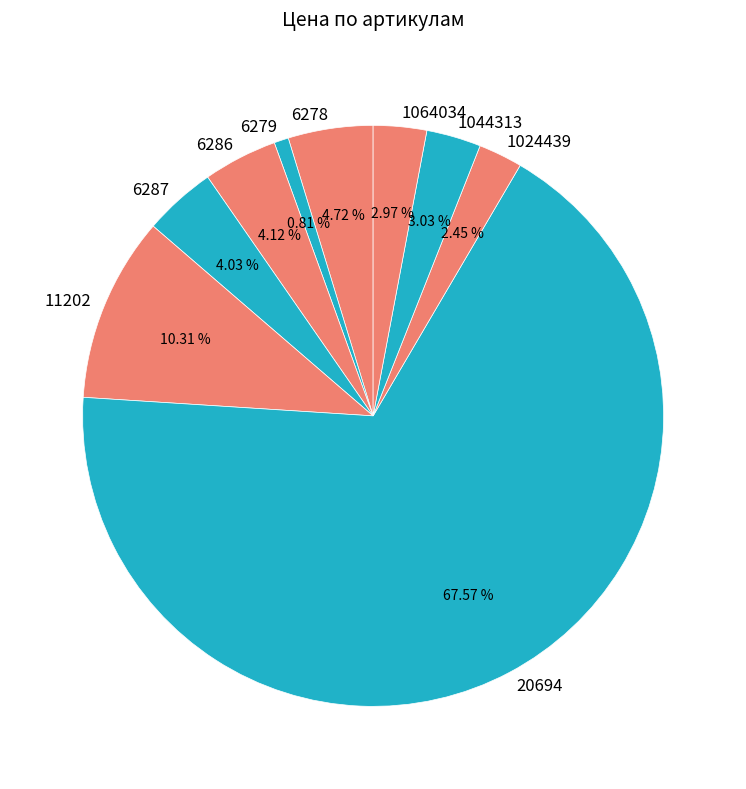

Between 20694 and 1064034, which is larger?

20694